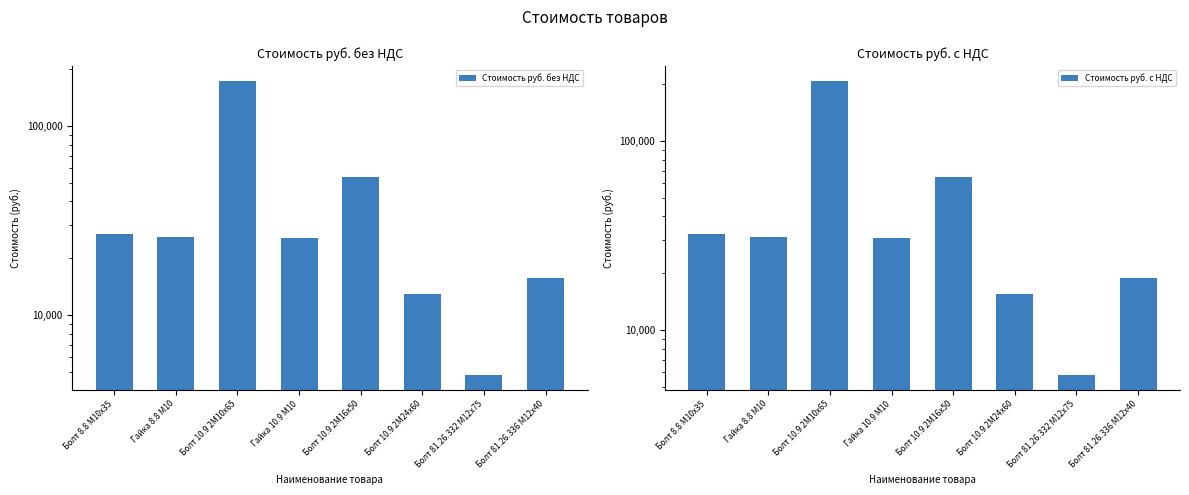

What is the highest value of the Стоимость руб. с НДС series?

208824.0